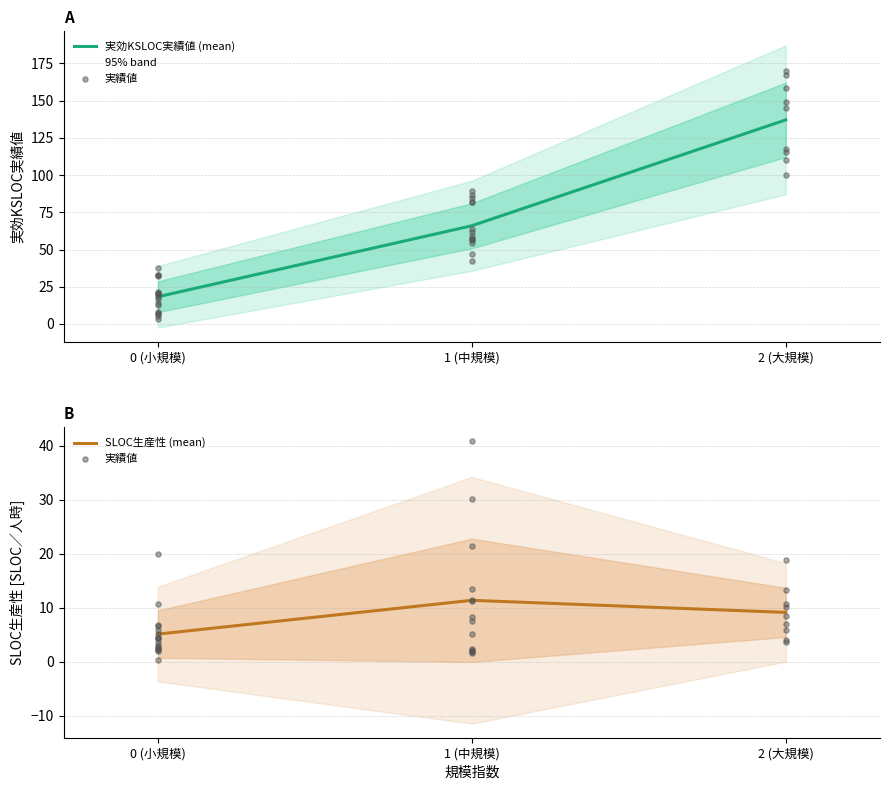

Which series has the largest total across all categories?

実効KSLOC実績値